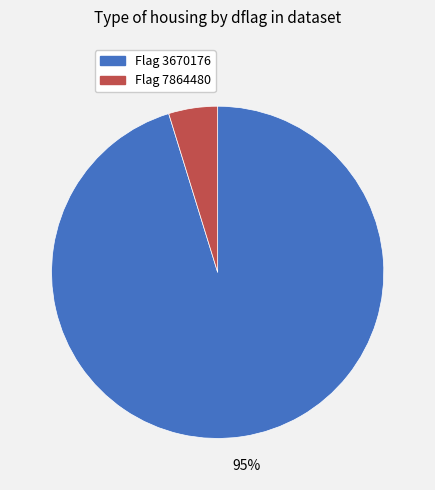

Which has a higher value, Flag 7864480 or Flag 3670176?

Flag 3670176